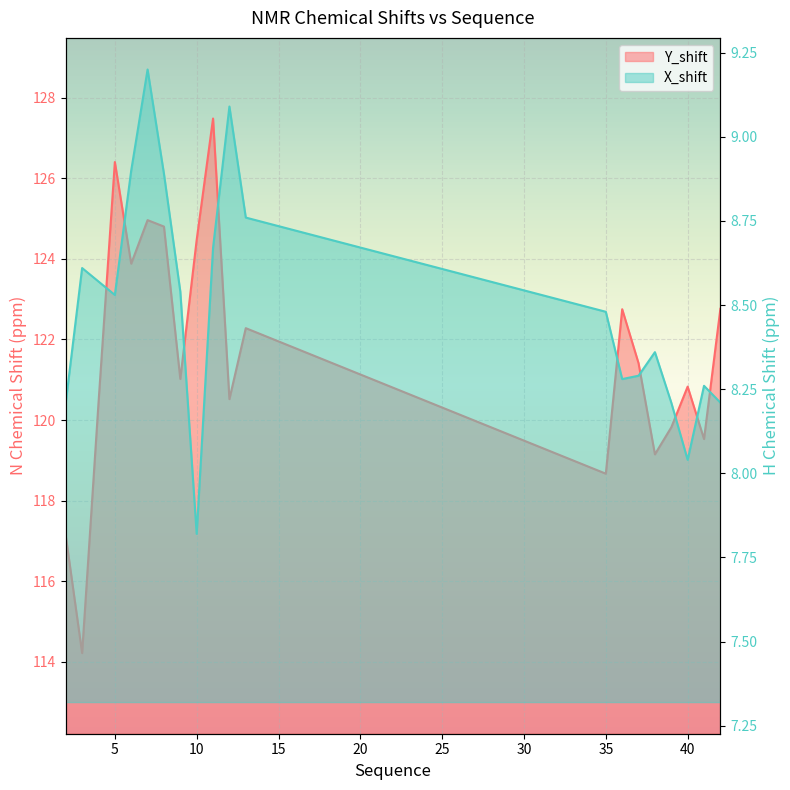

What is the value of the Y_shift point at the 8th from the left?

121.0